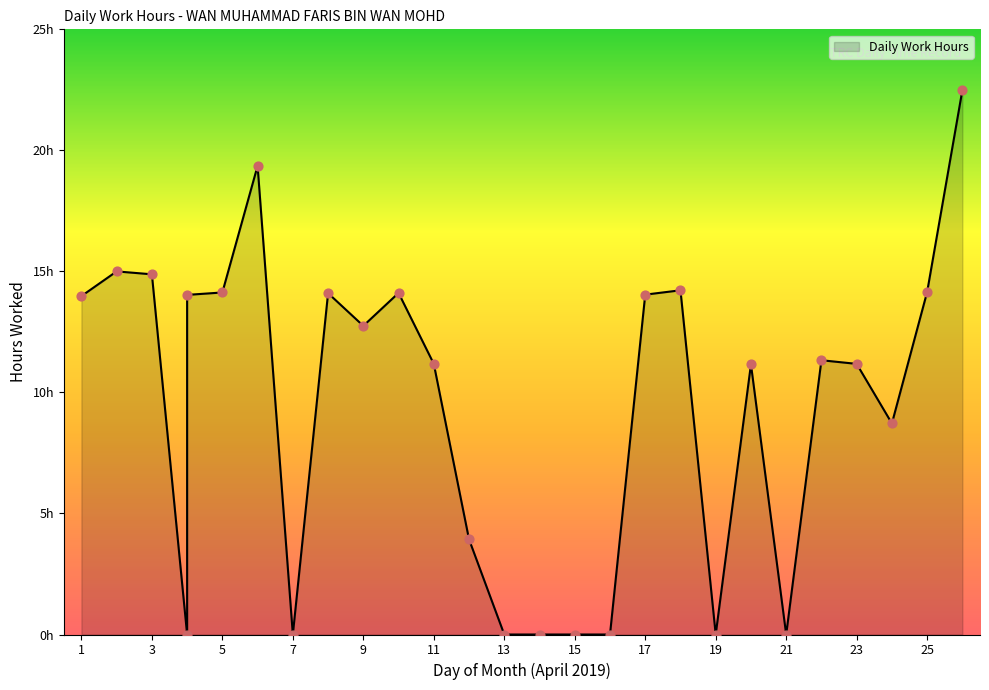

What is the change in value from 5 to 18?

+0.1